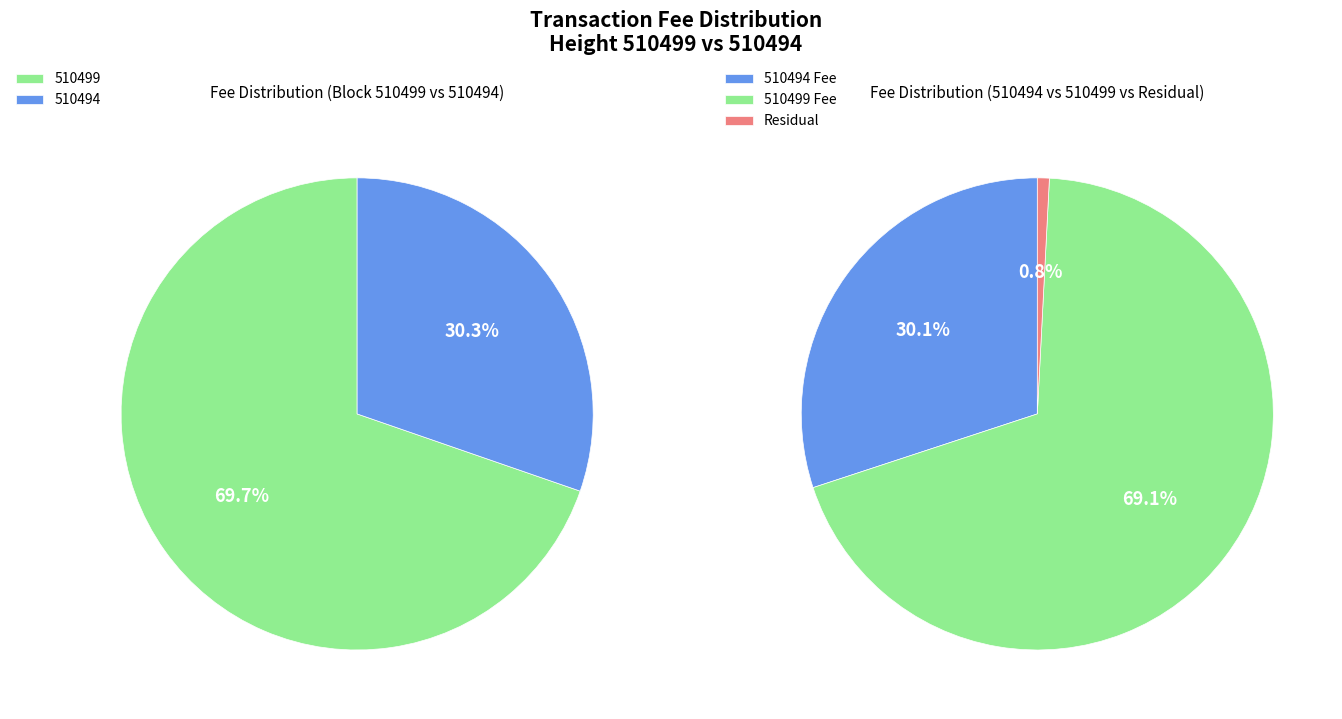

True or false: 510494 accounts for 36% of the total.

False